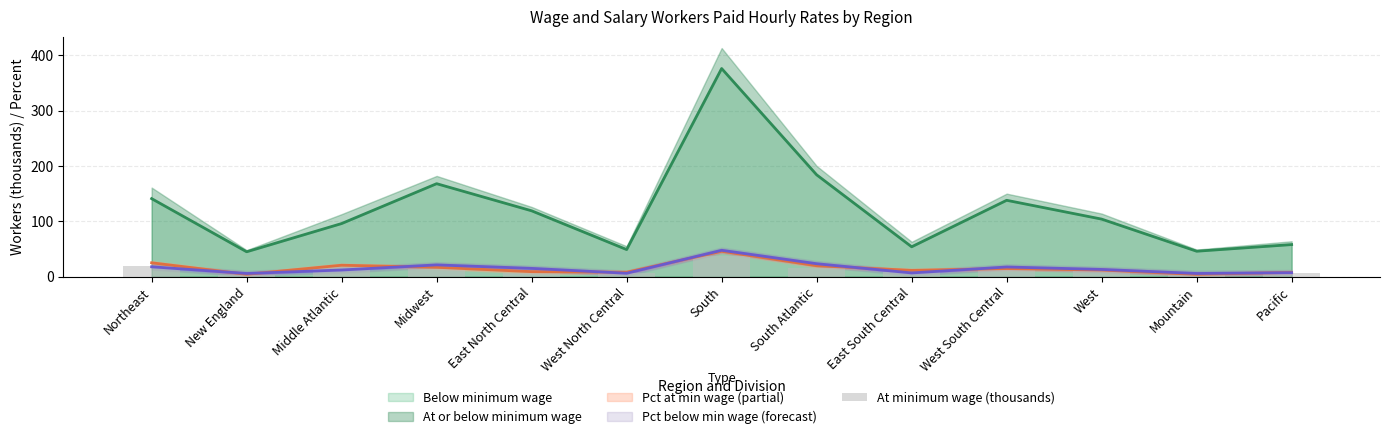

Is it true that the value at East North Central is 7?

True